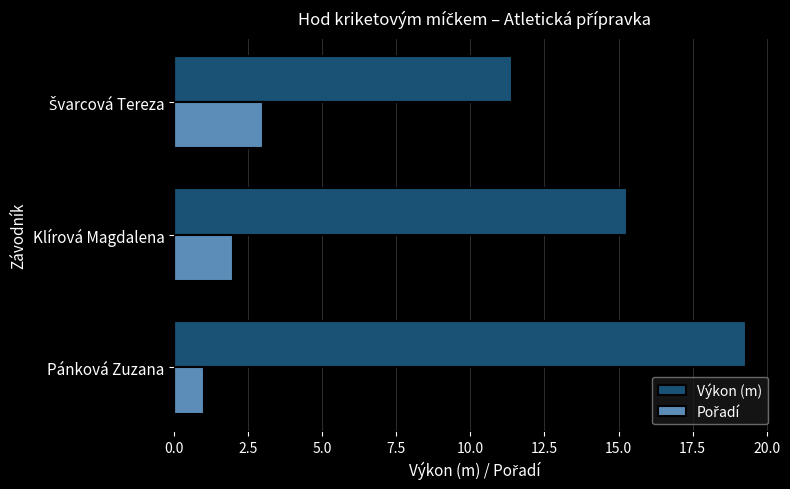

At which label is Výkon (m) closest to 15?

Klírová Magdalena